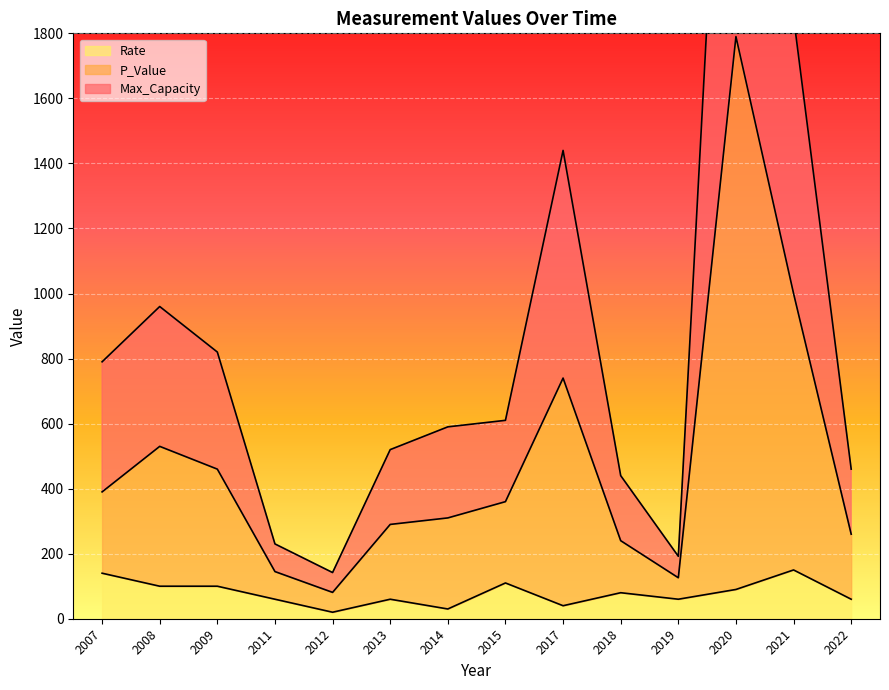

True or false: Rate and Max_Capacity cross at least once.

False